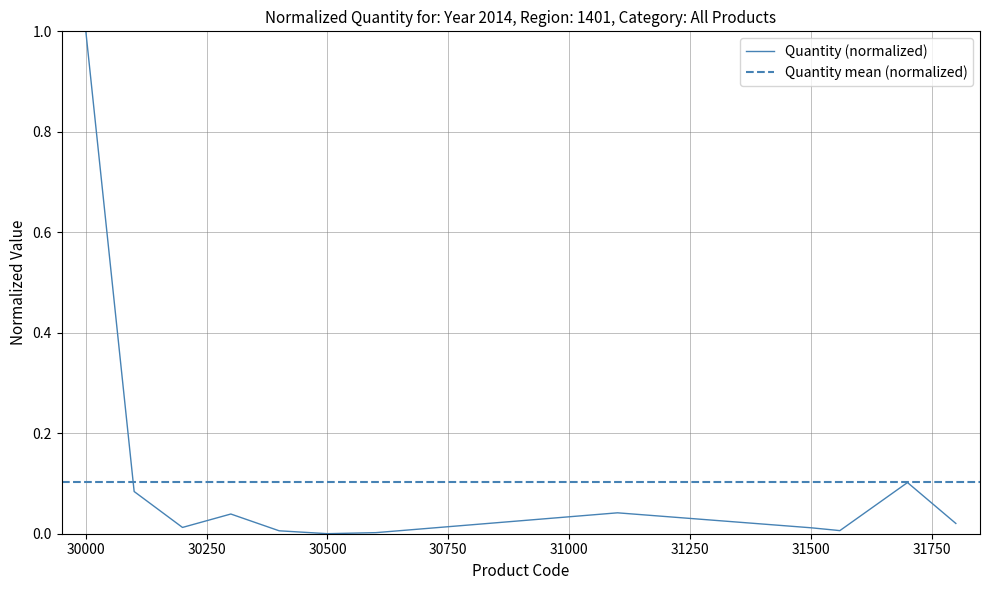

True or false: the data shows 0.0 at 31800.

False